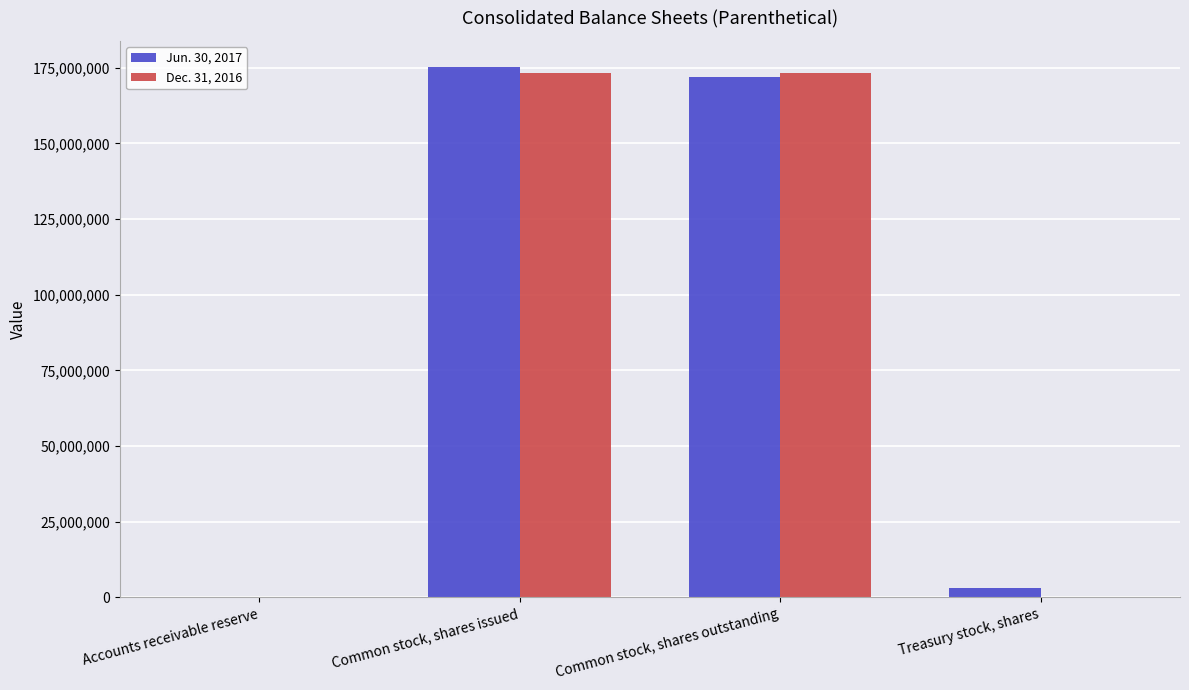

Where is Dec. 31, 2016 nearest to the value 86627398?

Accounts receivable reserve